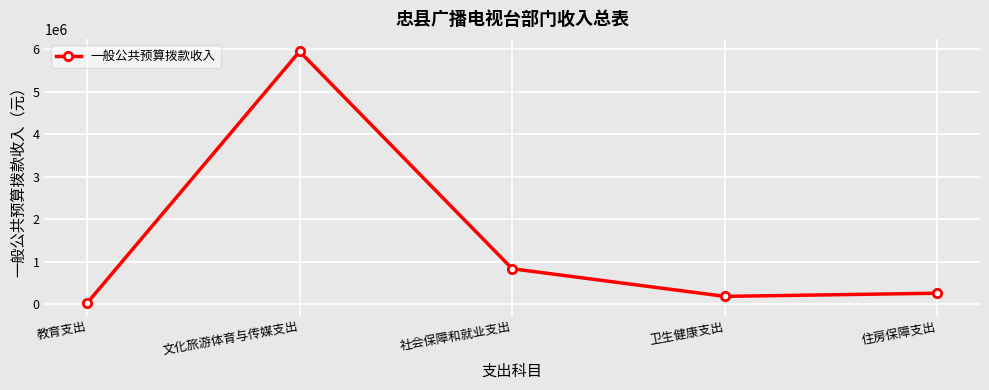

Where does the data first go above 254372?

文化旅游体育与传媒支出